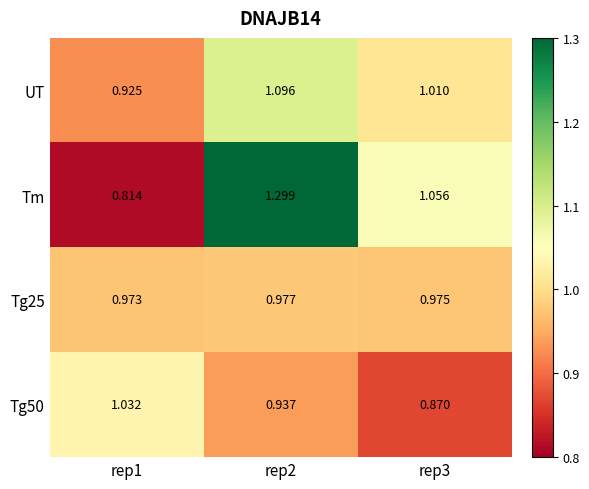

Which series has the widest spread of values?

Tm